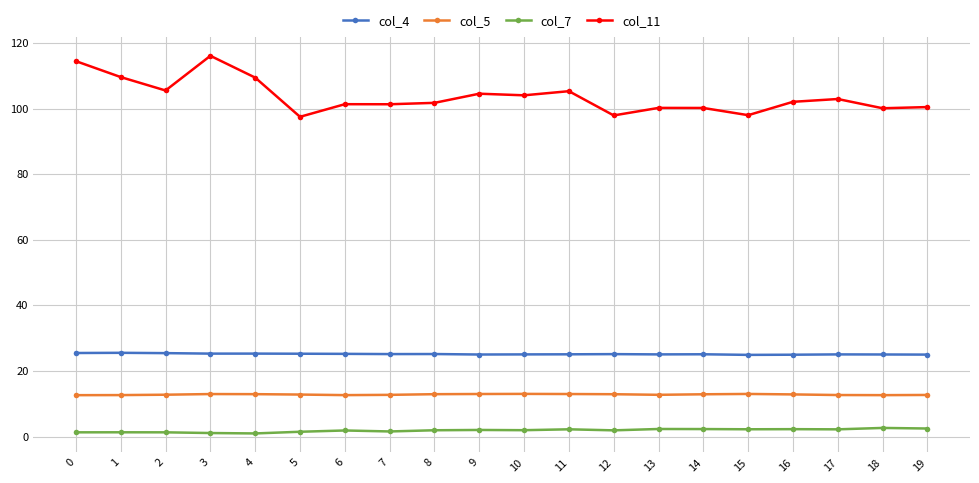

True or false: col_4 and col_5 intersect in this chart.

False